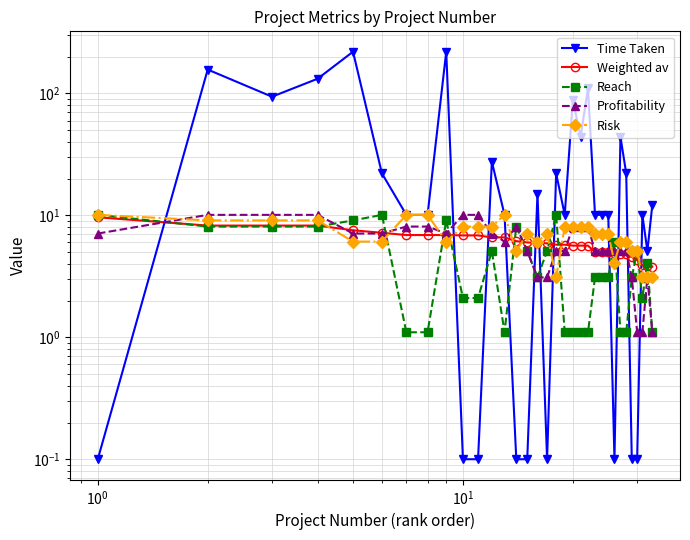

True or false: Reach has more than 1 points higher than both neighbors.

True